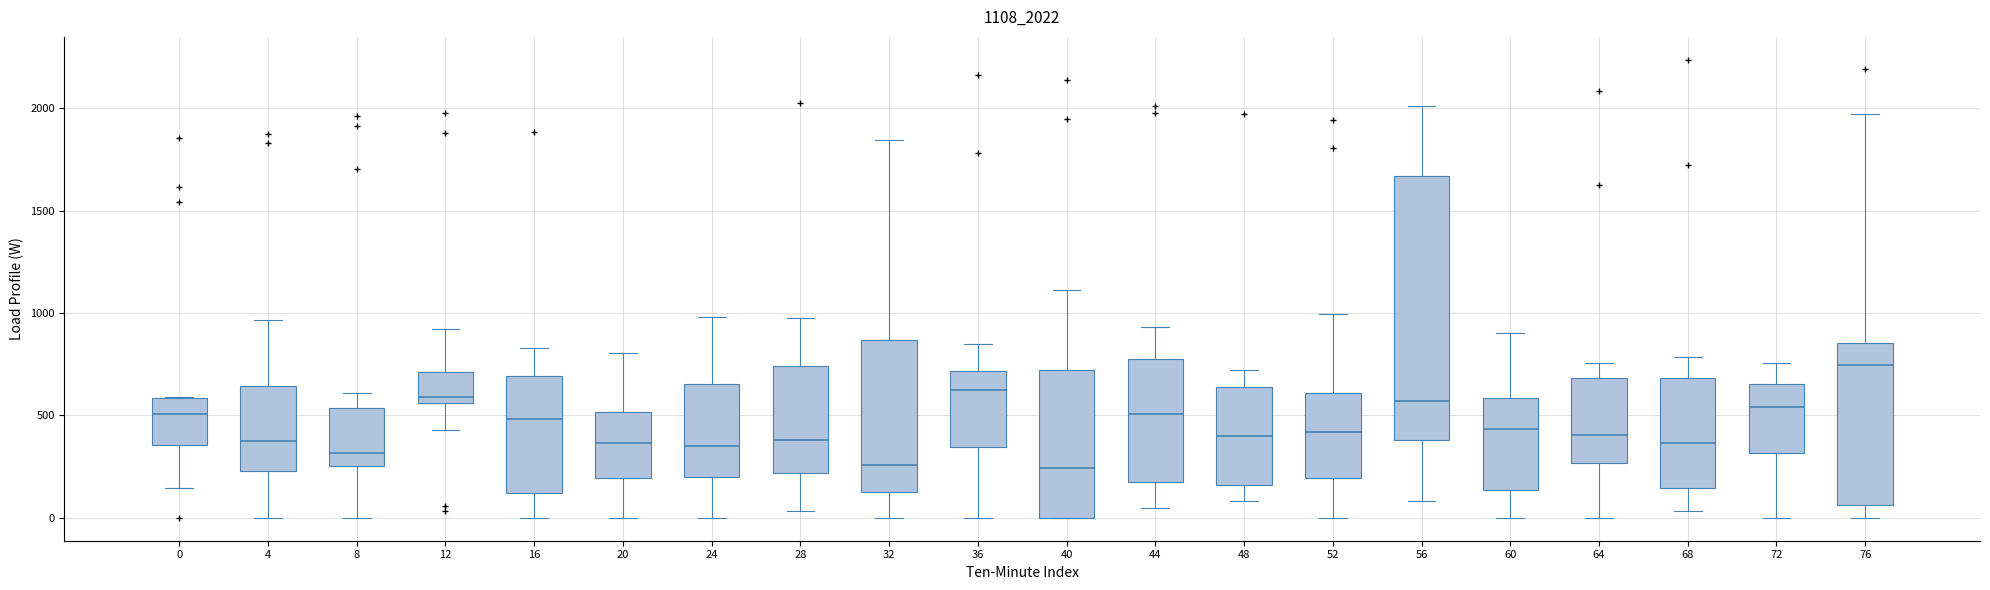

Reading left to right, read every box against the y-axis: the position of its median line, the range the box covers, and the ends of its whiskers. The values are not printed on the chart, so give them approximately, as read against the axis.

0: median 500, box 350 to 600, whiskers 150 to 600
4: median 350, box 250 to 650, whiskers 0 to 950
8: median 300, box 250 to 550, whiskers 0 to 600
12: median 600, box 550 to 700, whiskers 450 to 900
16: median 500, box 100 to 700, whiskers 0 to 850
20: median 350, box 200 to 500, whiskers 0 to 800
24: median 350, box 200 to 650, whiskers 0 to 1000
28: median 400, box 200 to 750, whiskers 50 to 1000
32: median 250, box 150 to 850, whiskers 0 to 1850
36: median 600, box 350 to 700, whiskers 0 to 850
40: median 250, box 0 to 700, whiskers 0 to 1100
44: median 500, box 200 to 800, whiskers 50 to 950
48: median 400, box 150 to 650, whiskers 100 to 700
52: median 400, box 200 to 600, whiskers 0 to 1000
56: median 550, box 400 to 1650, whiskers 100 to 2000
60: median 450, box 150 to 600, whiskers 0 to 900
64: median 400, box 250 to 700, whiskers 0 to 750
68: median 350, box 150 to 700, whiskers 50 to 800
72: median 550, box 300 to 650, whiskers 0 to 750
76: median 750, box 50 to 850, whiskers 0 to 1950